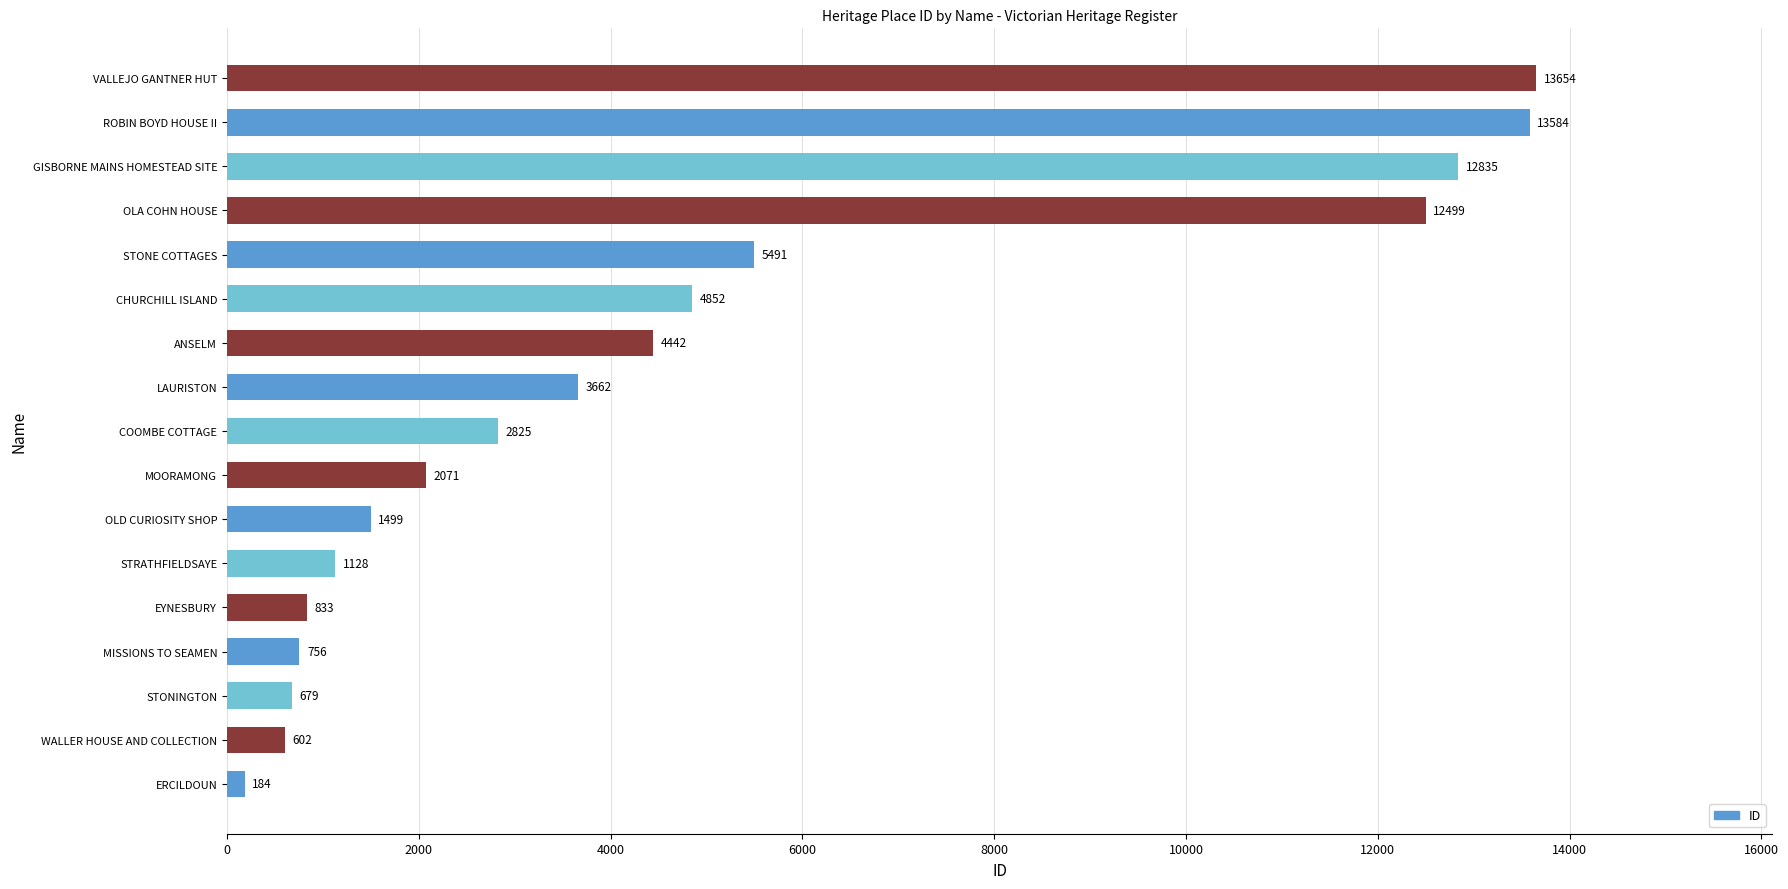

Does the chart contain any negative values?

No